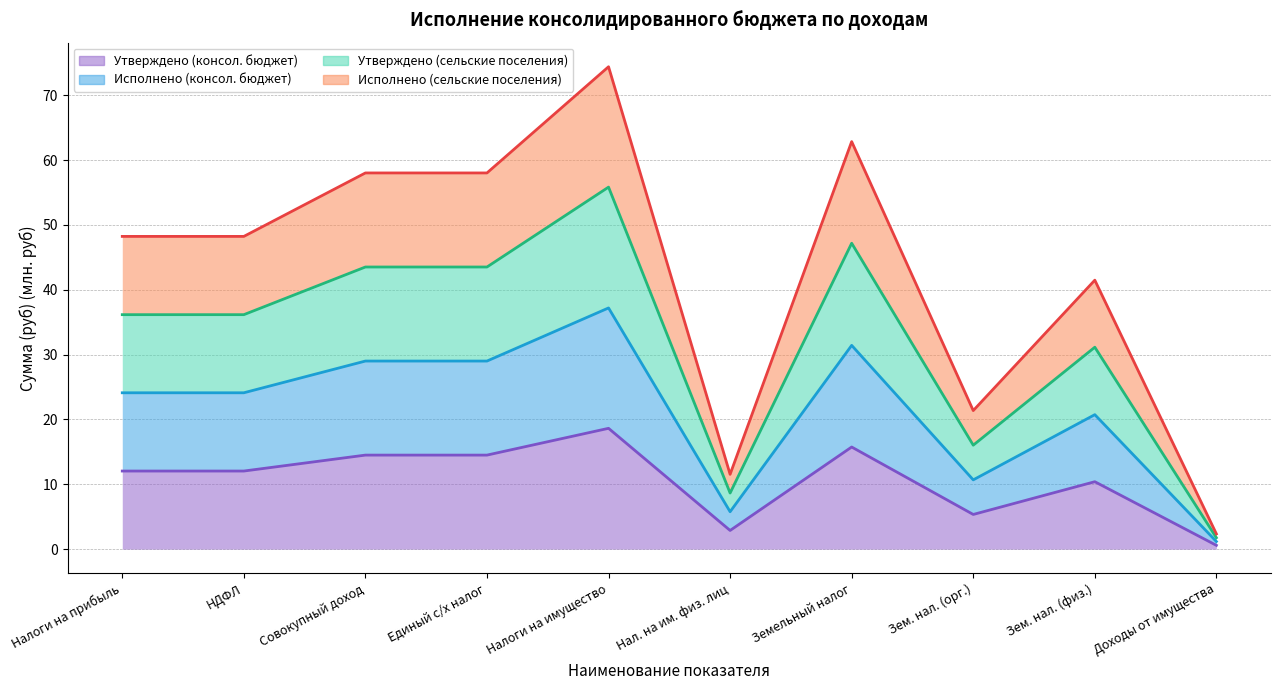

How many values in the Утверждено (сельские поселения) series exceed 36?

6